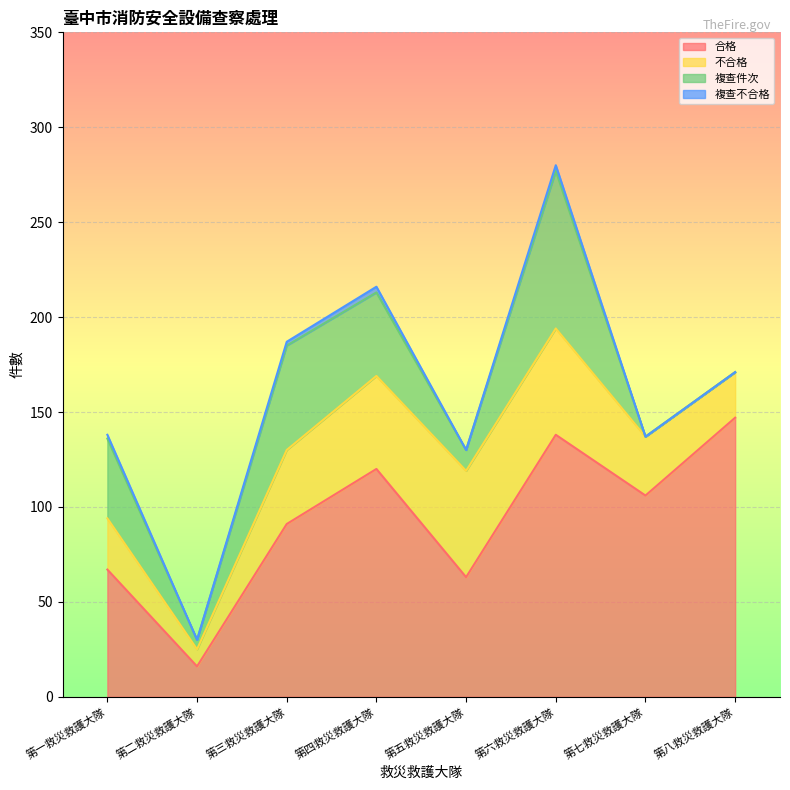

The value of 複查件次 at 第一救災救護大隊 is 9. True or false?

False